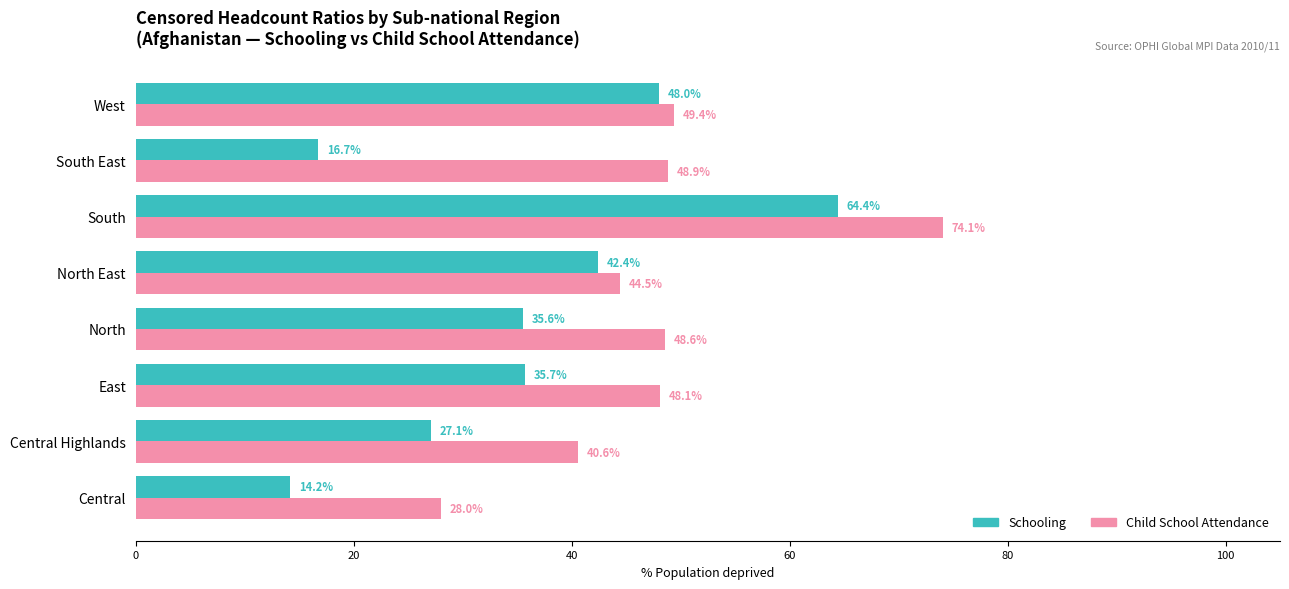

What is the greatest value displayed?

74.1